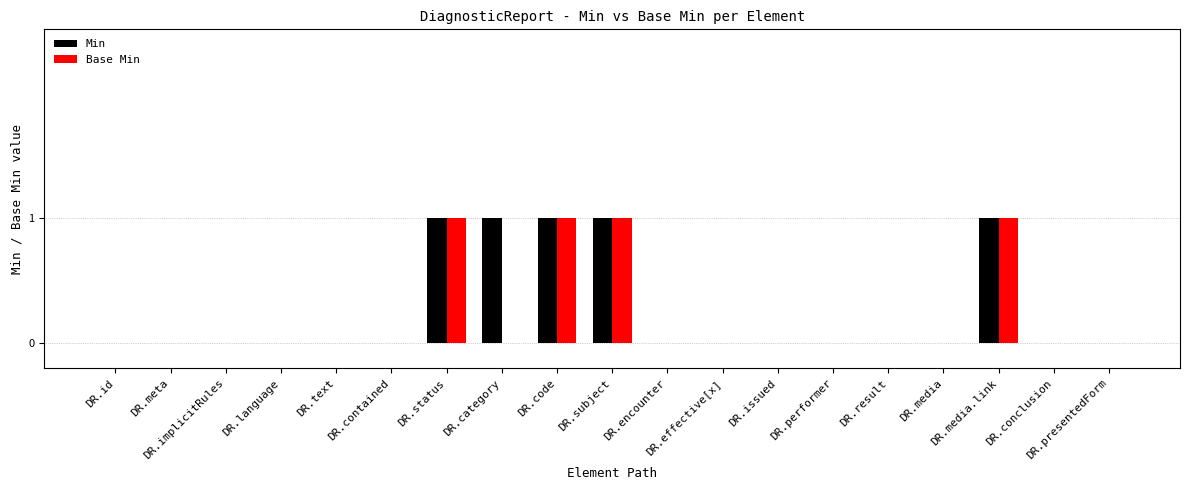

What is the label of the 6th bar from the left?

DR.contained